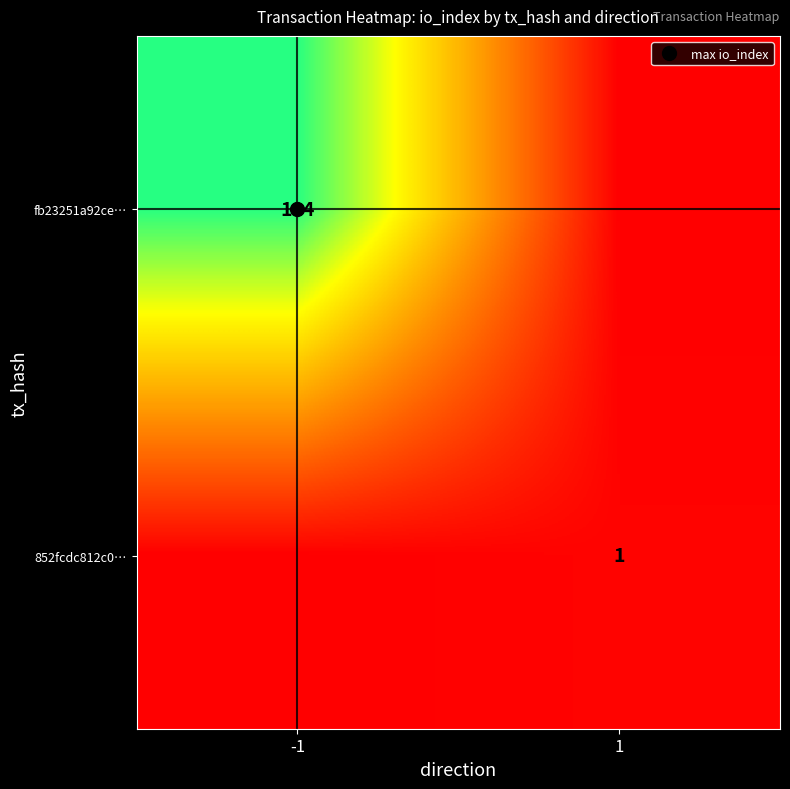

What is the maximum value for 852fcdc812c0…?

1